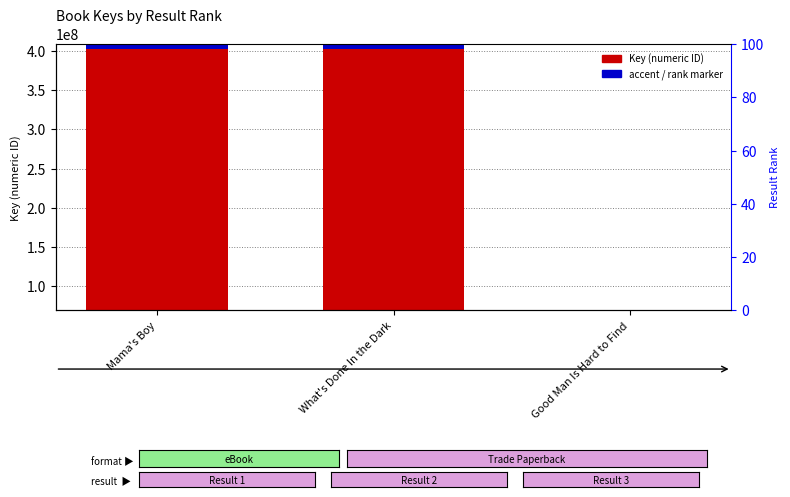

What position from the right is Mama's Boy?

3